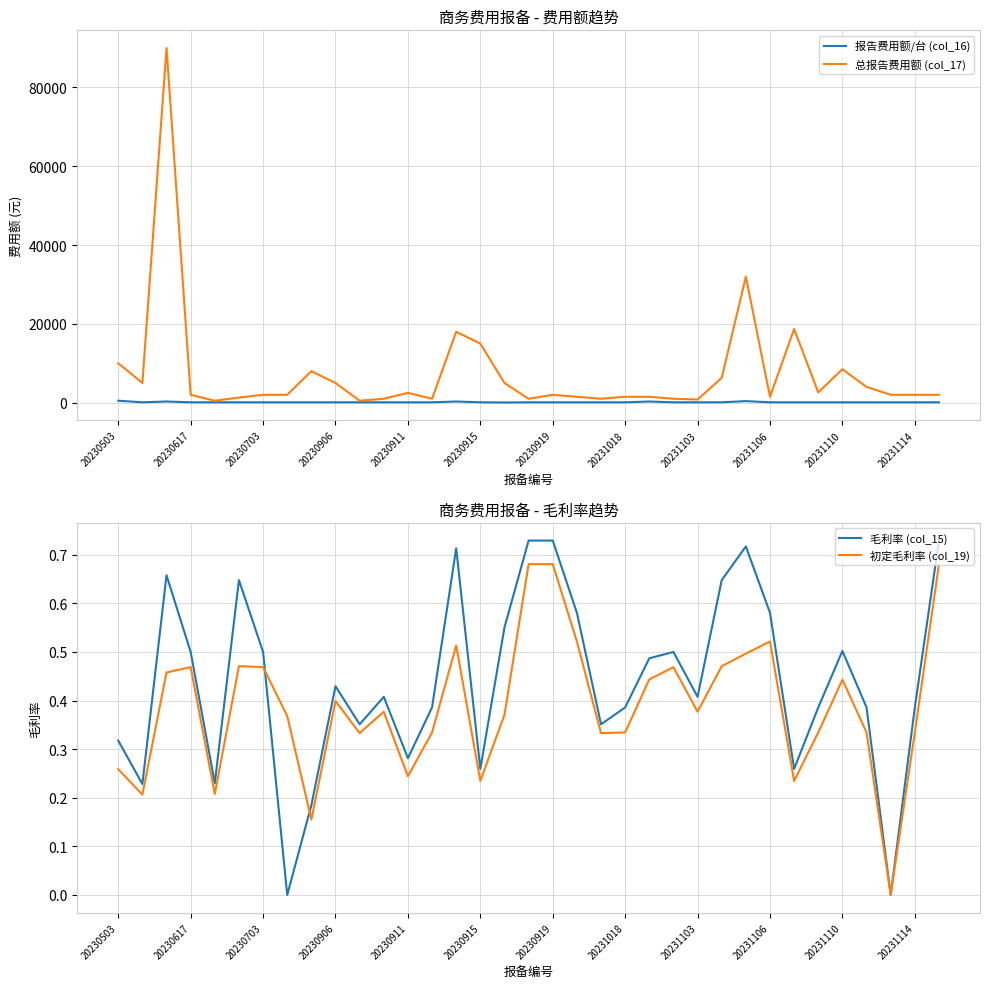

What is the highest value of the 报告费用额/台 (col_16) series?

500